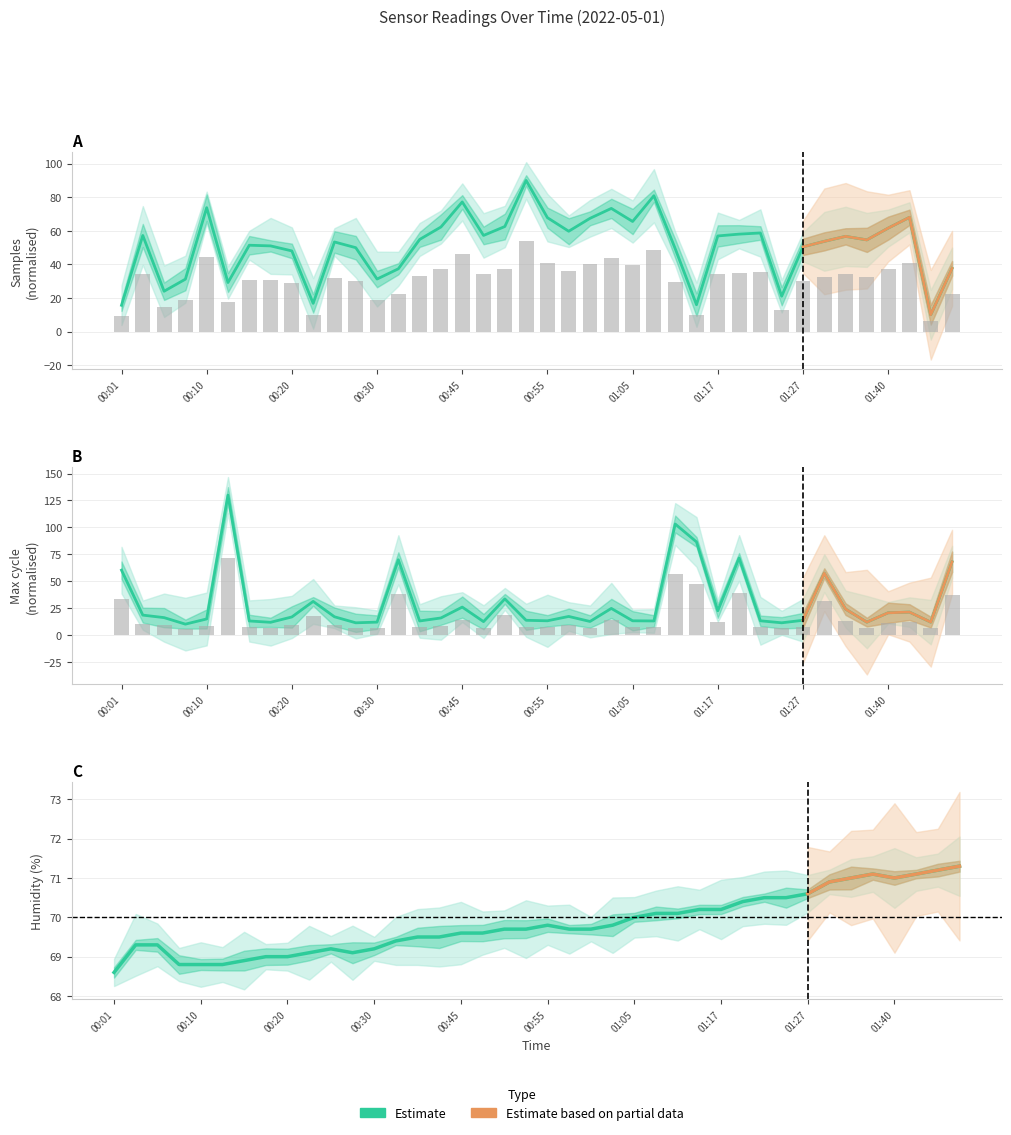

The Samples series shows 15.6 at 00:01. True or false?

True